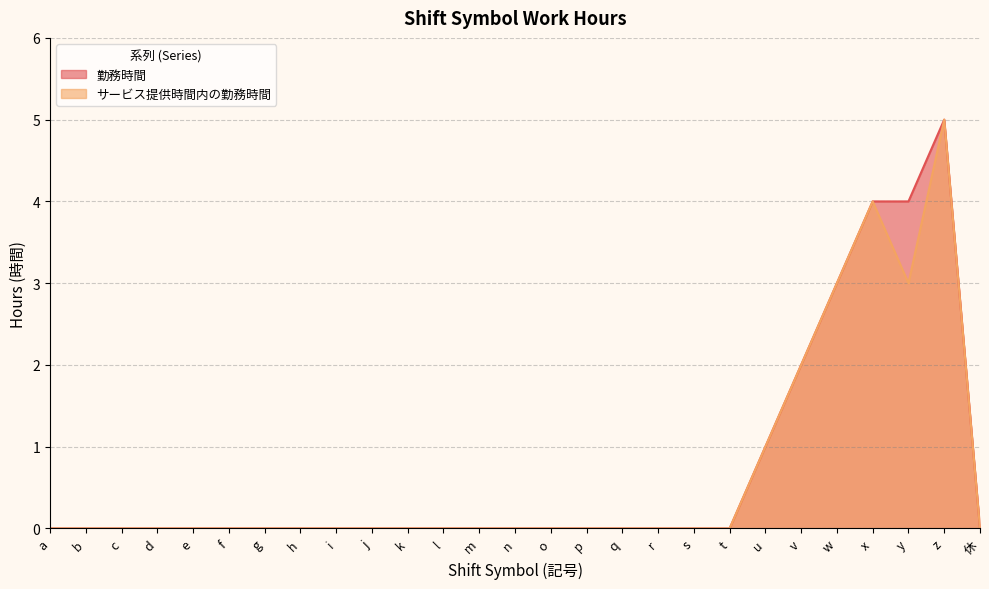

At which category does the chart reach its minimum across all series?

a